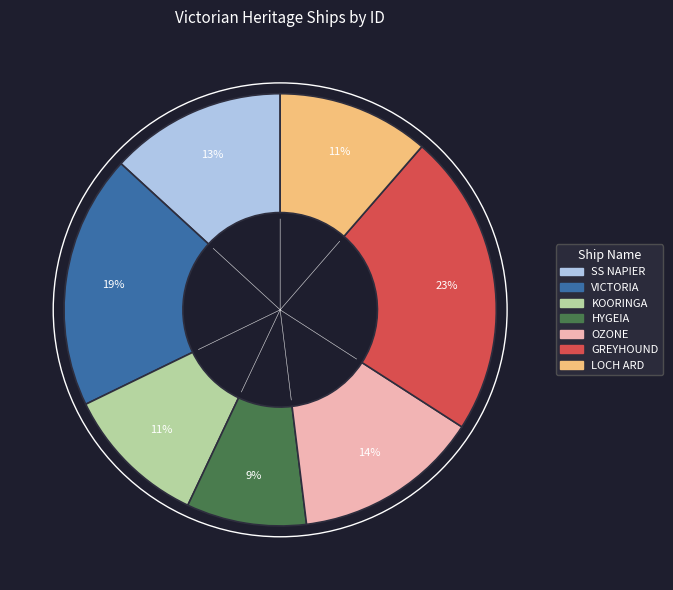

Combined, do SS NAPIER and GREYHOUND account for over 50%?

No